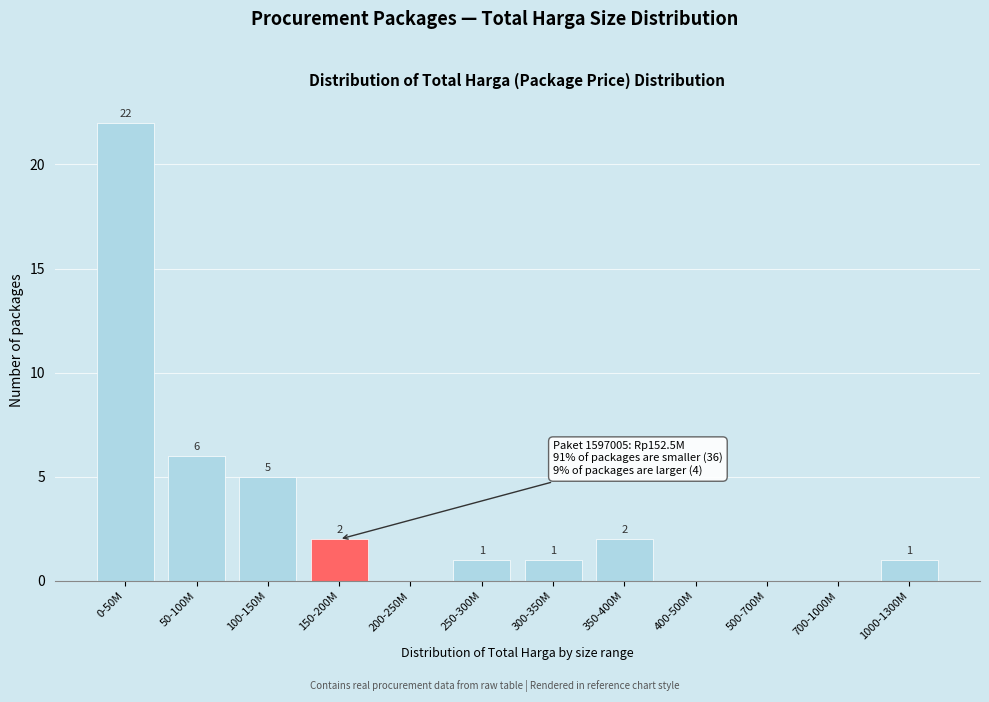

Reading left to right, extract all data points from this chart.

0-50M=22	50-100M=6	100-150M=5	150-200M=2	200-250M=0	250-300M=1	300-350M=1	350-400M=2	400-500M=0	500-700M=0	700-1000M=0	1000-1300M=1